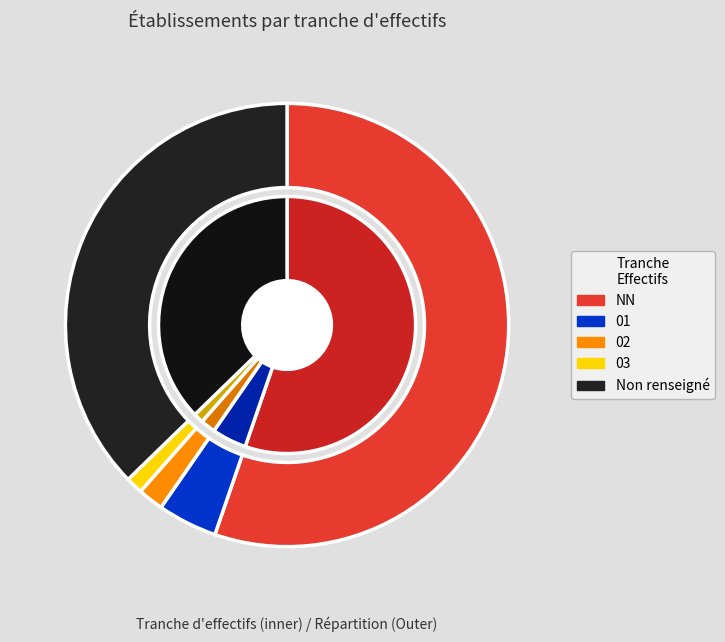

To the nearest percent, what portion does 01 represent?

4%